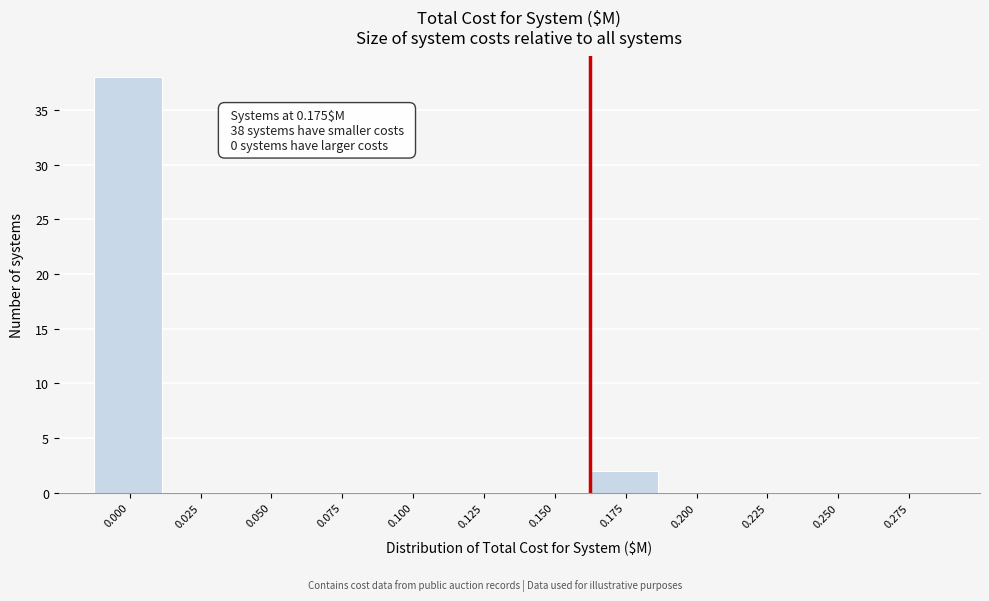

Reading left to right, extract all data points from this chart.

0.000=38	0.025=0	0.050=0	0.075=0	0.100=0	0.125=0	0.150=0	0.175=2	0.200=0	0.225=0	0.250=0	0.275=0